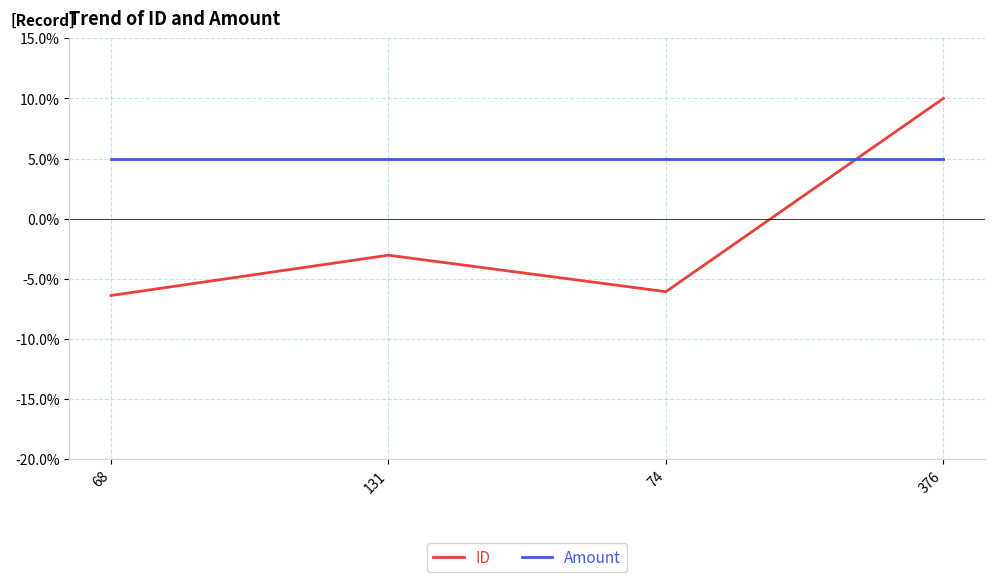

Reading left to right, extract all data points from this chart.

ID: 68=-6.4	131=-3.0	74=-6.1	376=10.0
Amount: 68=5.0	131=5.0	74=5.0	376=5.0